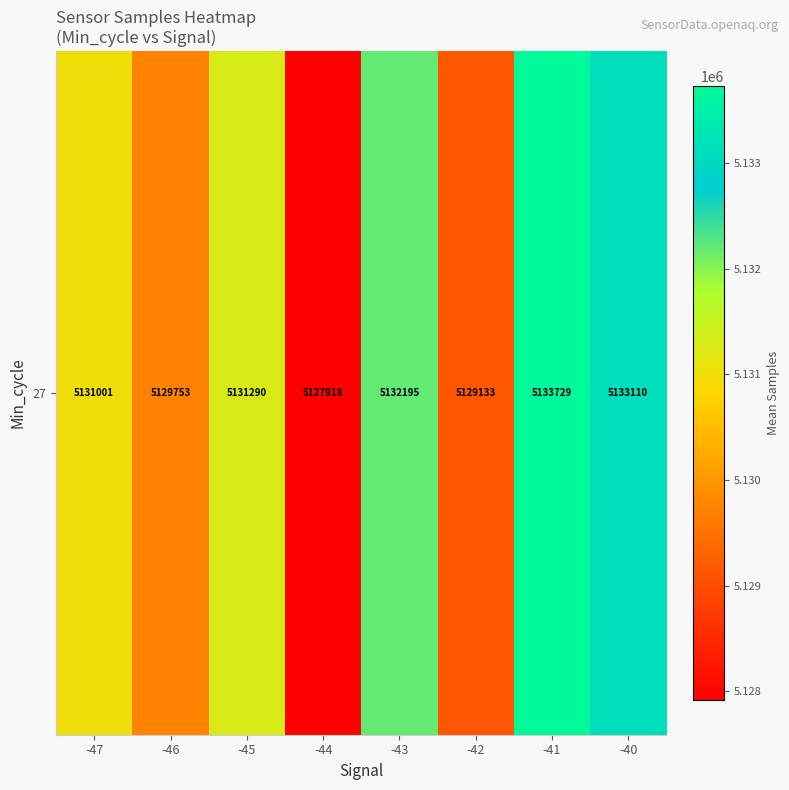

What is the change in value from -46 to -44?

-1835.0